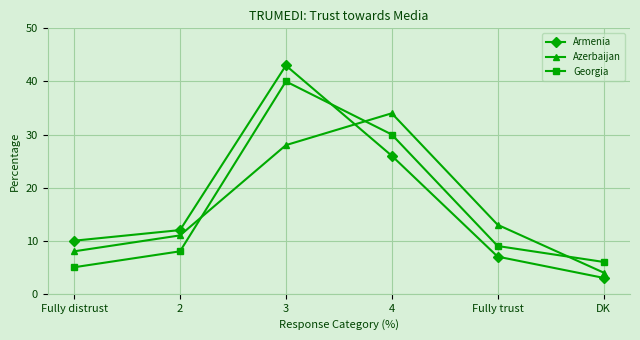

At which category does Georgia reach its first local peak?

3